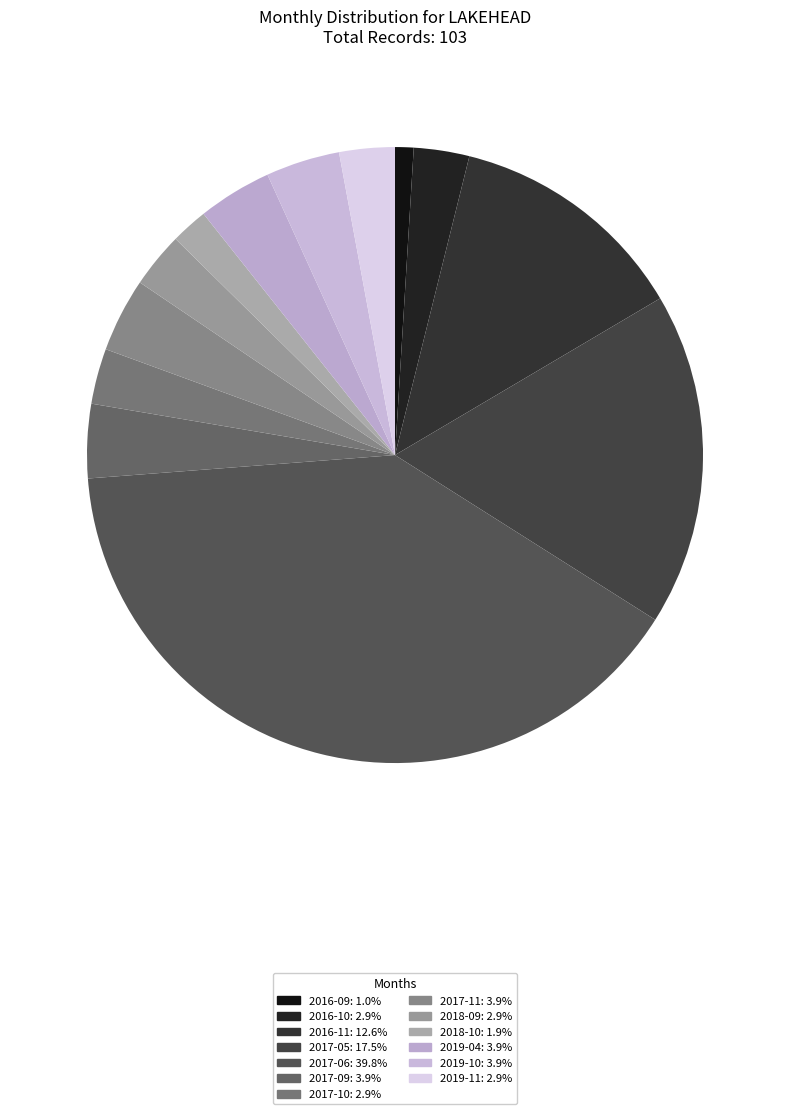

Is the sum of 2017-11 and 2019-10 greater than half?

No